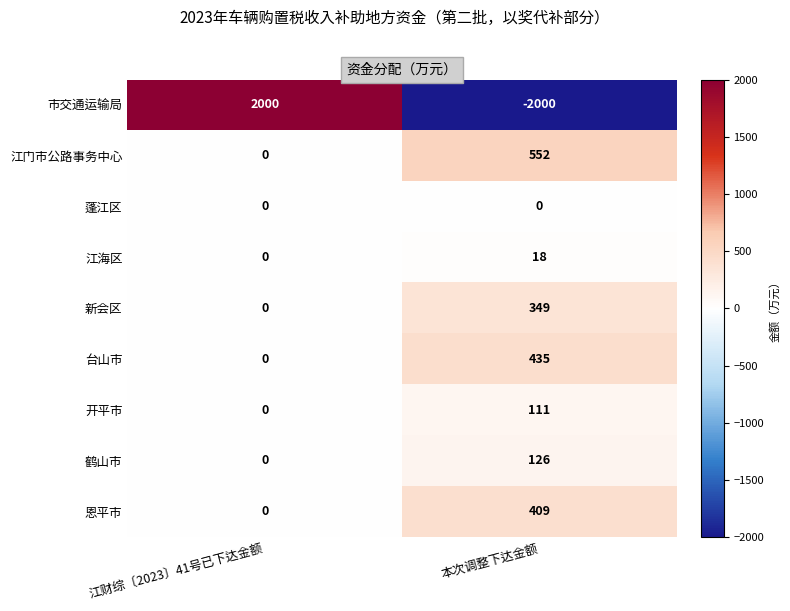

How many data points does each series have?

2